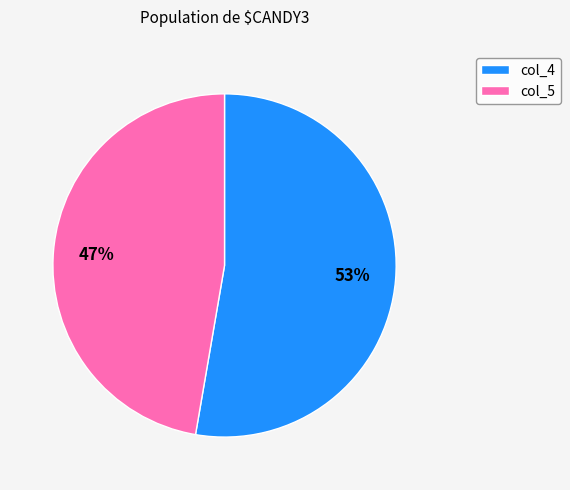

The col_5 slice represents 47% of the pie. True or false?

True